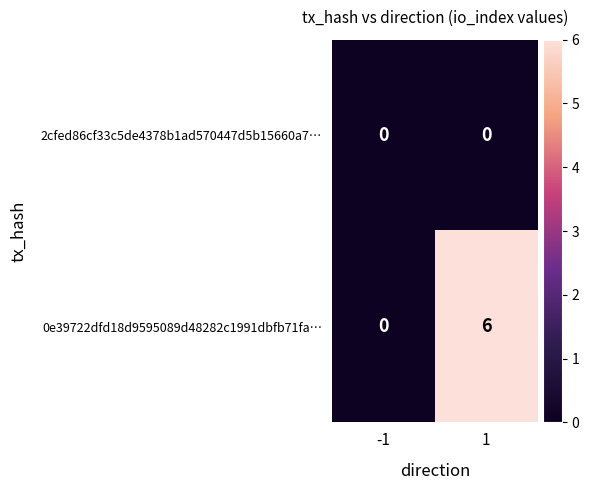

Which series has the widest spread of values?

0e39722dfd18d9595089d48282c1991dbfb71fa…